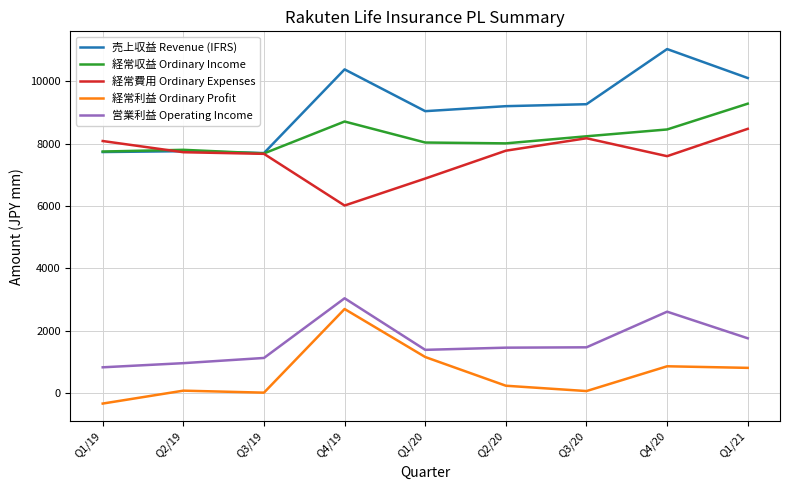

Which series has the largest total across all categories?

売上収益 Revenue (IFRS)